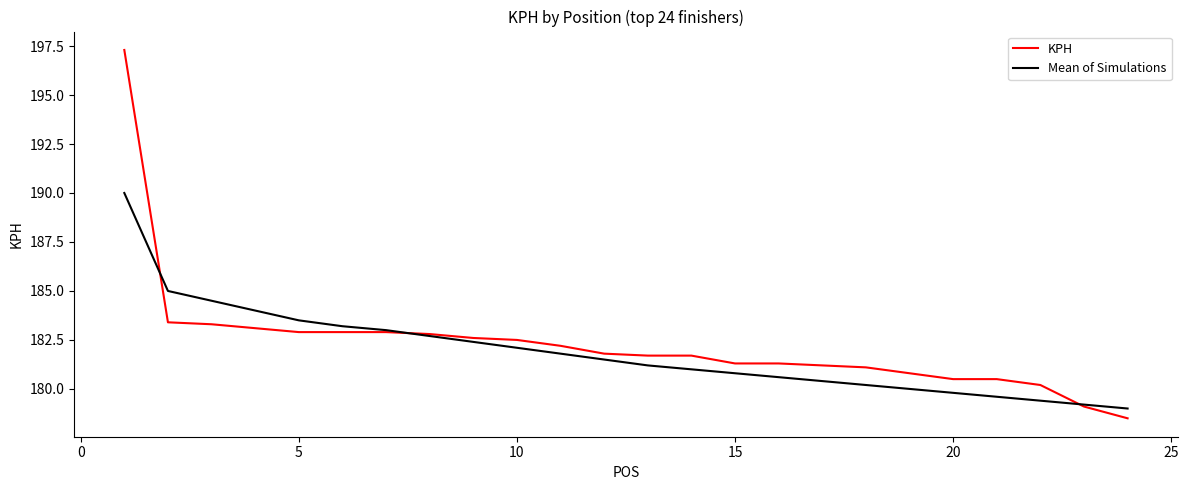

What is the minimum value shown in the chart?

178.5